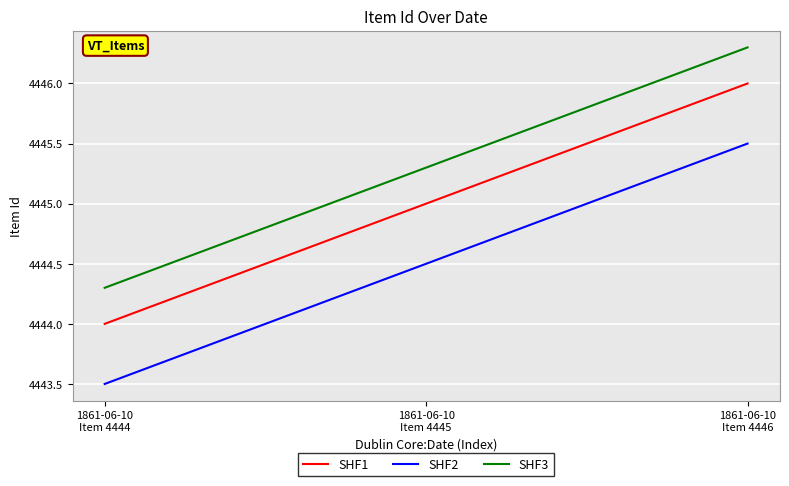

Count the SHF1 values in the range 4444 to 4446.

3